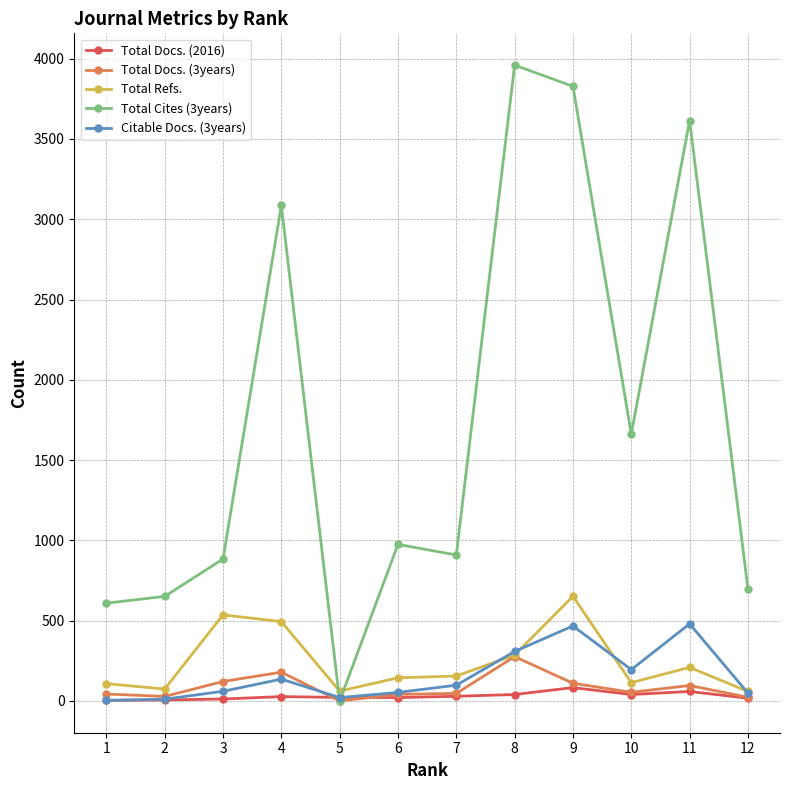

Which series has the largest total across all categories?

Total Cites (3years)